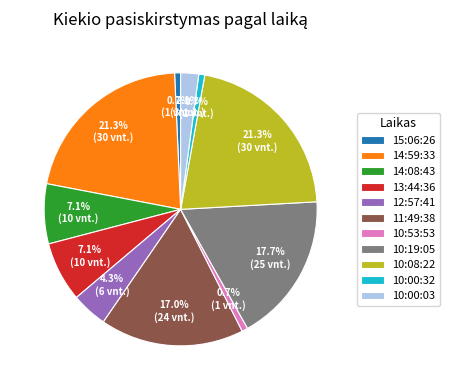

Is there a majority slice in this chart?

No